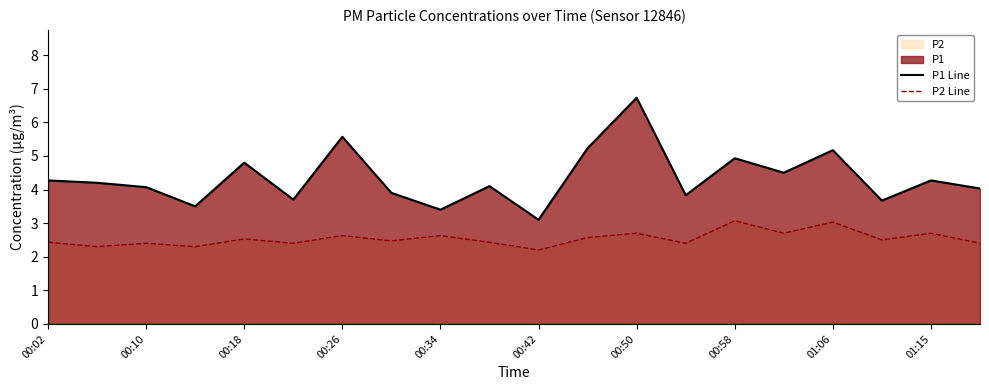

List the series in order of their peak value, highest first.

P1 Line, P2 Line